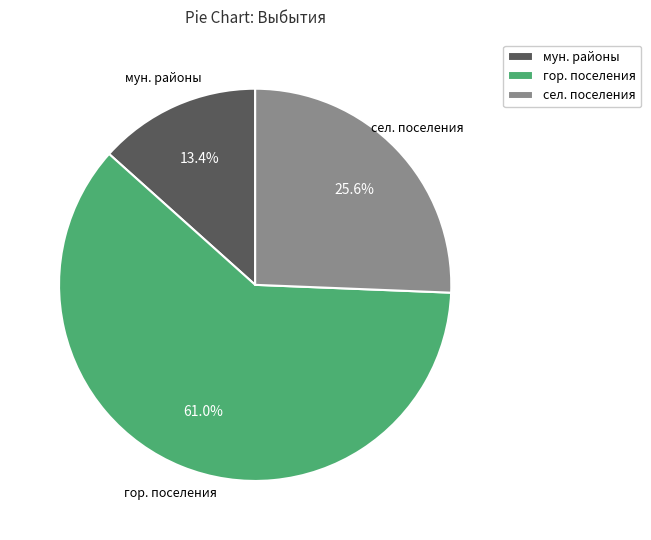

Between гор. поселения and сел. поселения, which is larger?

гор. поселения